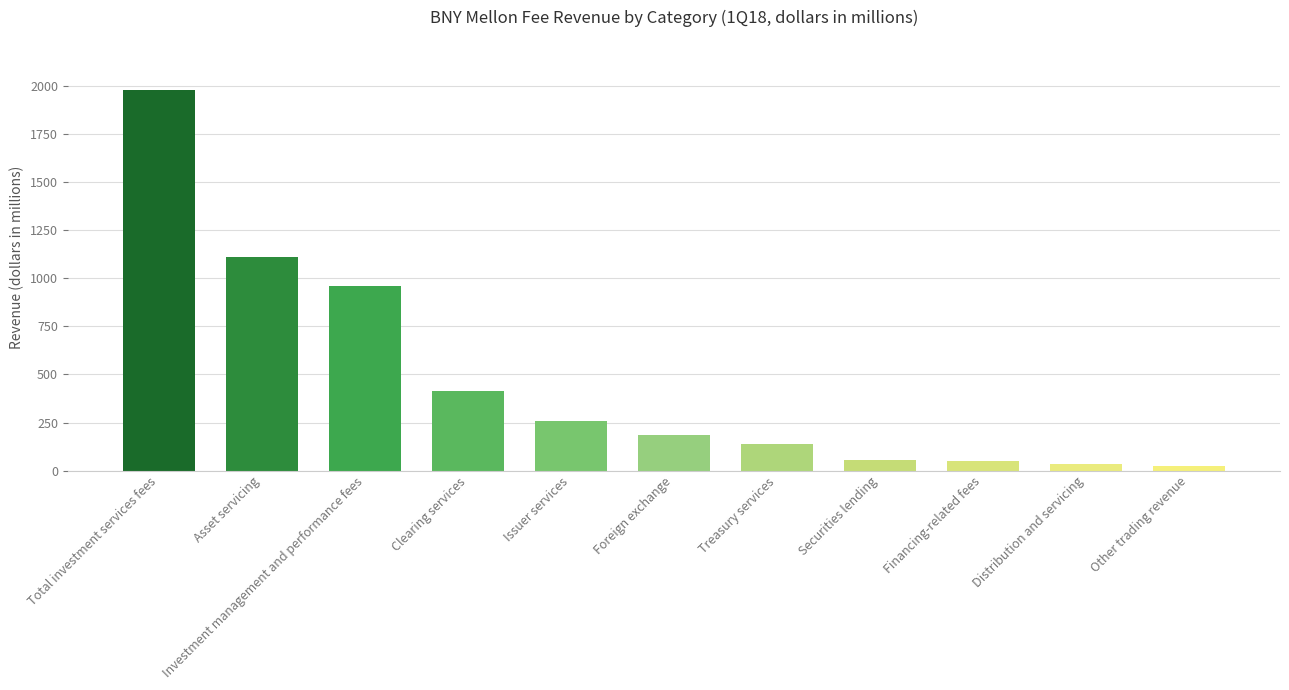

What is the change in value from Issuer services to Treasury services?

-122